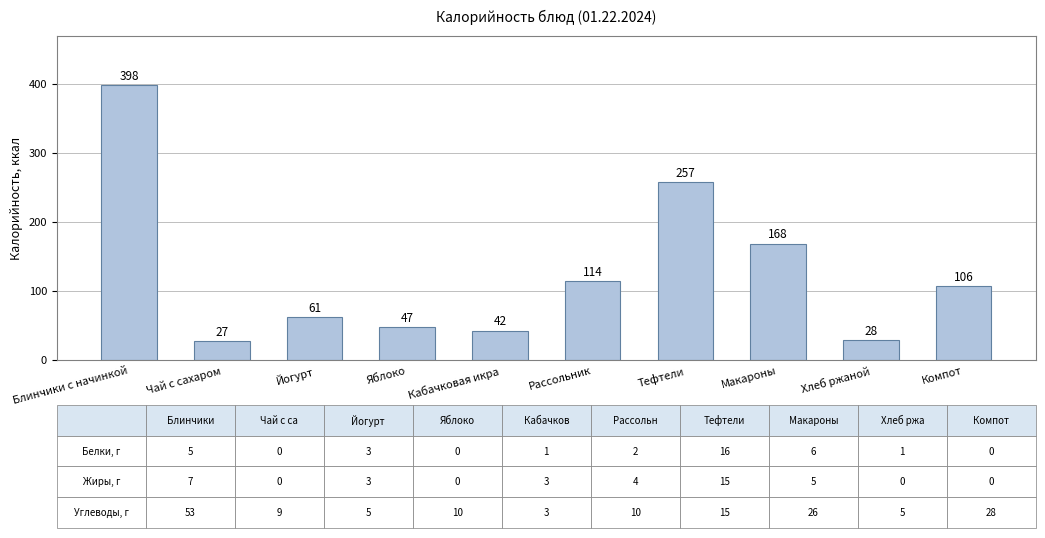

Between Тефтели and Хлеб ржаной, which is larger?

Тефтели